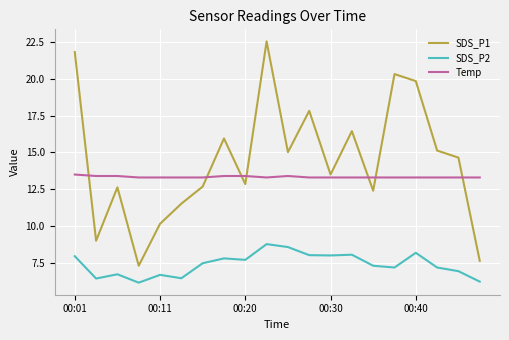

Which series has the widest spread of values?

SDS_P1